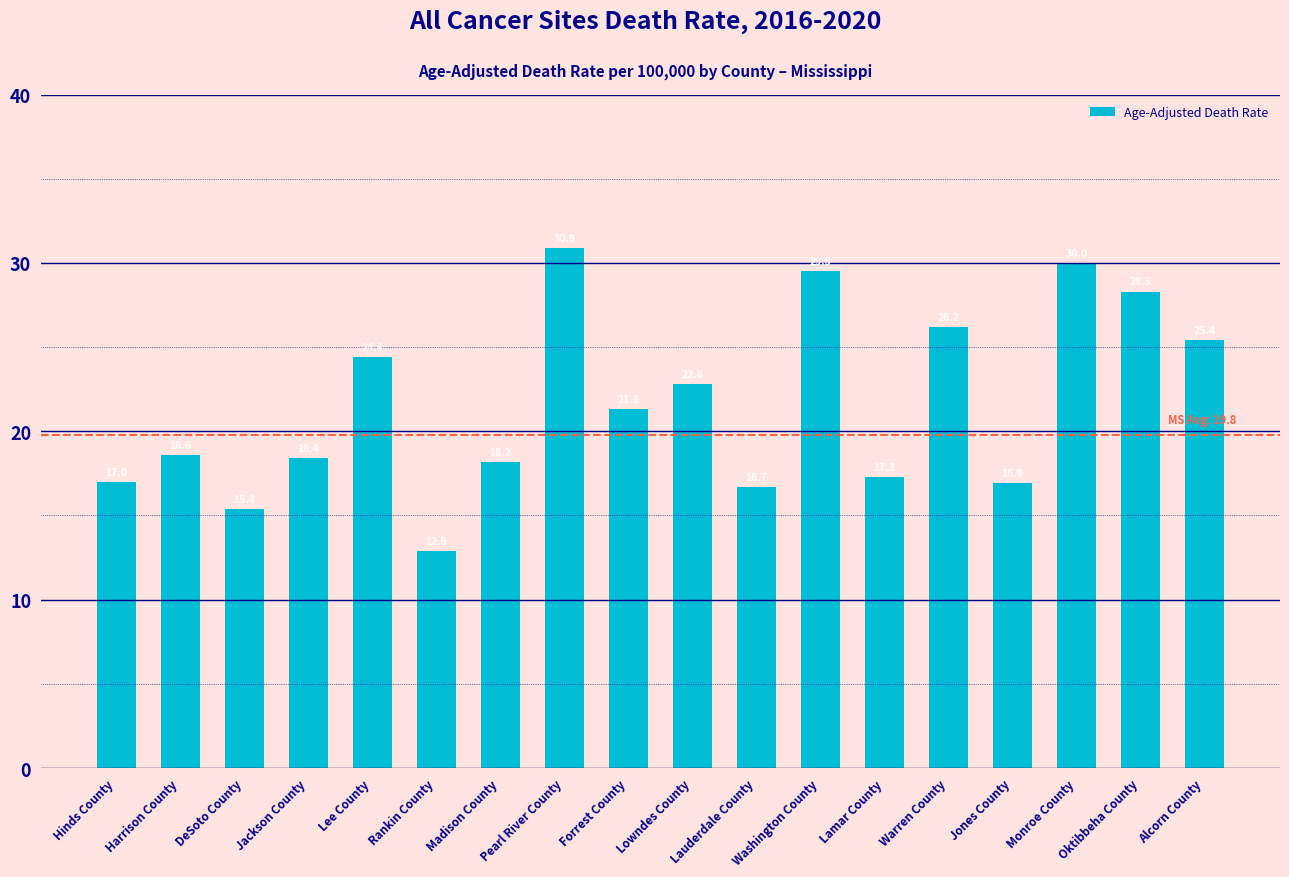

What is the label of the 9th bar from the right?

Lowndes County